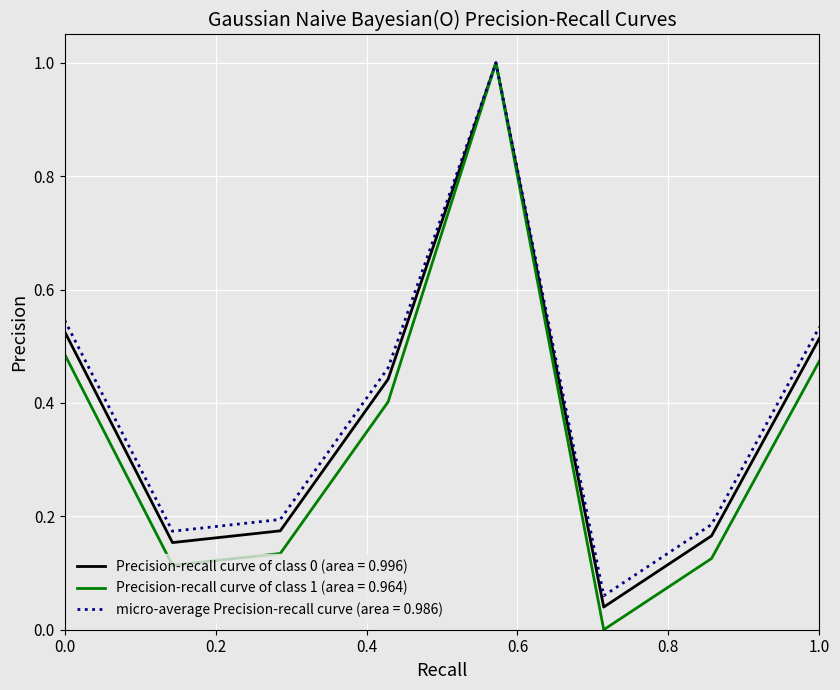

What is the maximum value for micro-average Precision-recall curve (area = 0.986)?

1.0